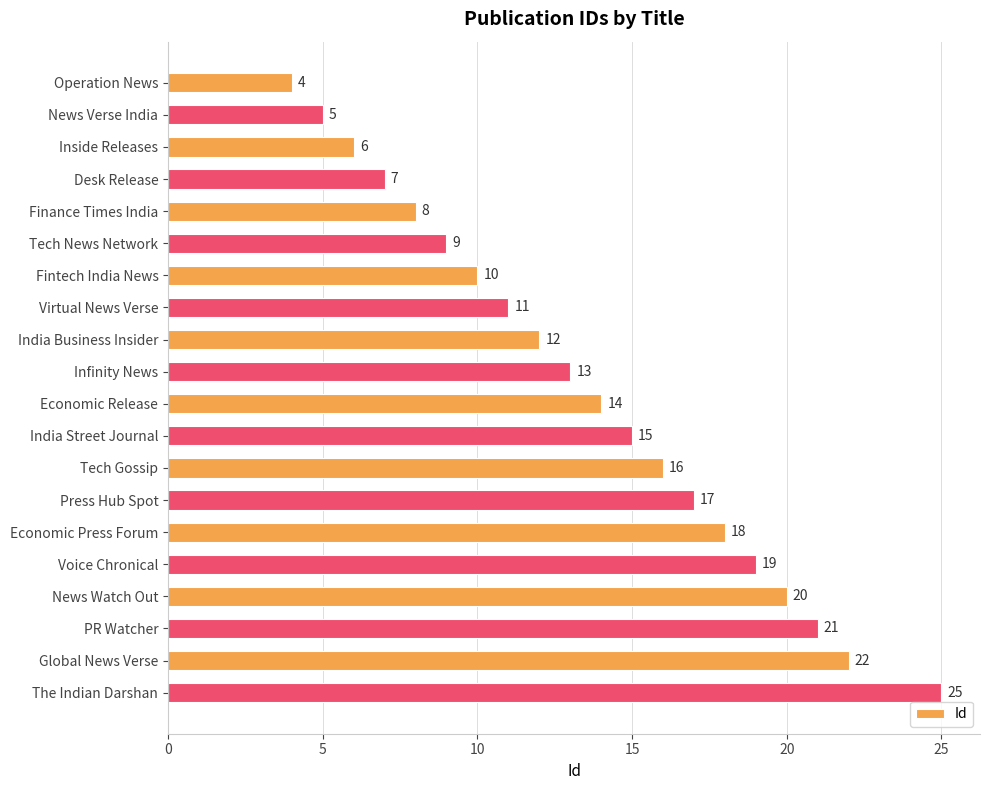

Does the chart contain stacked bars?

No